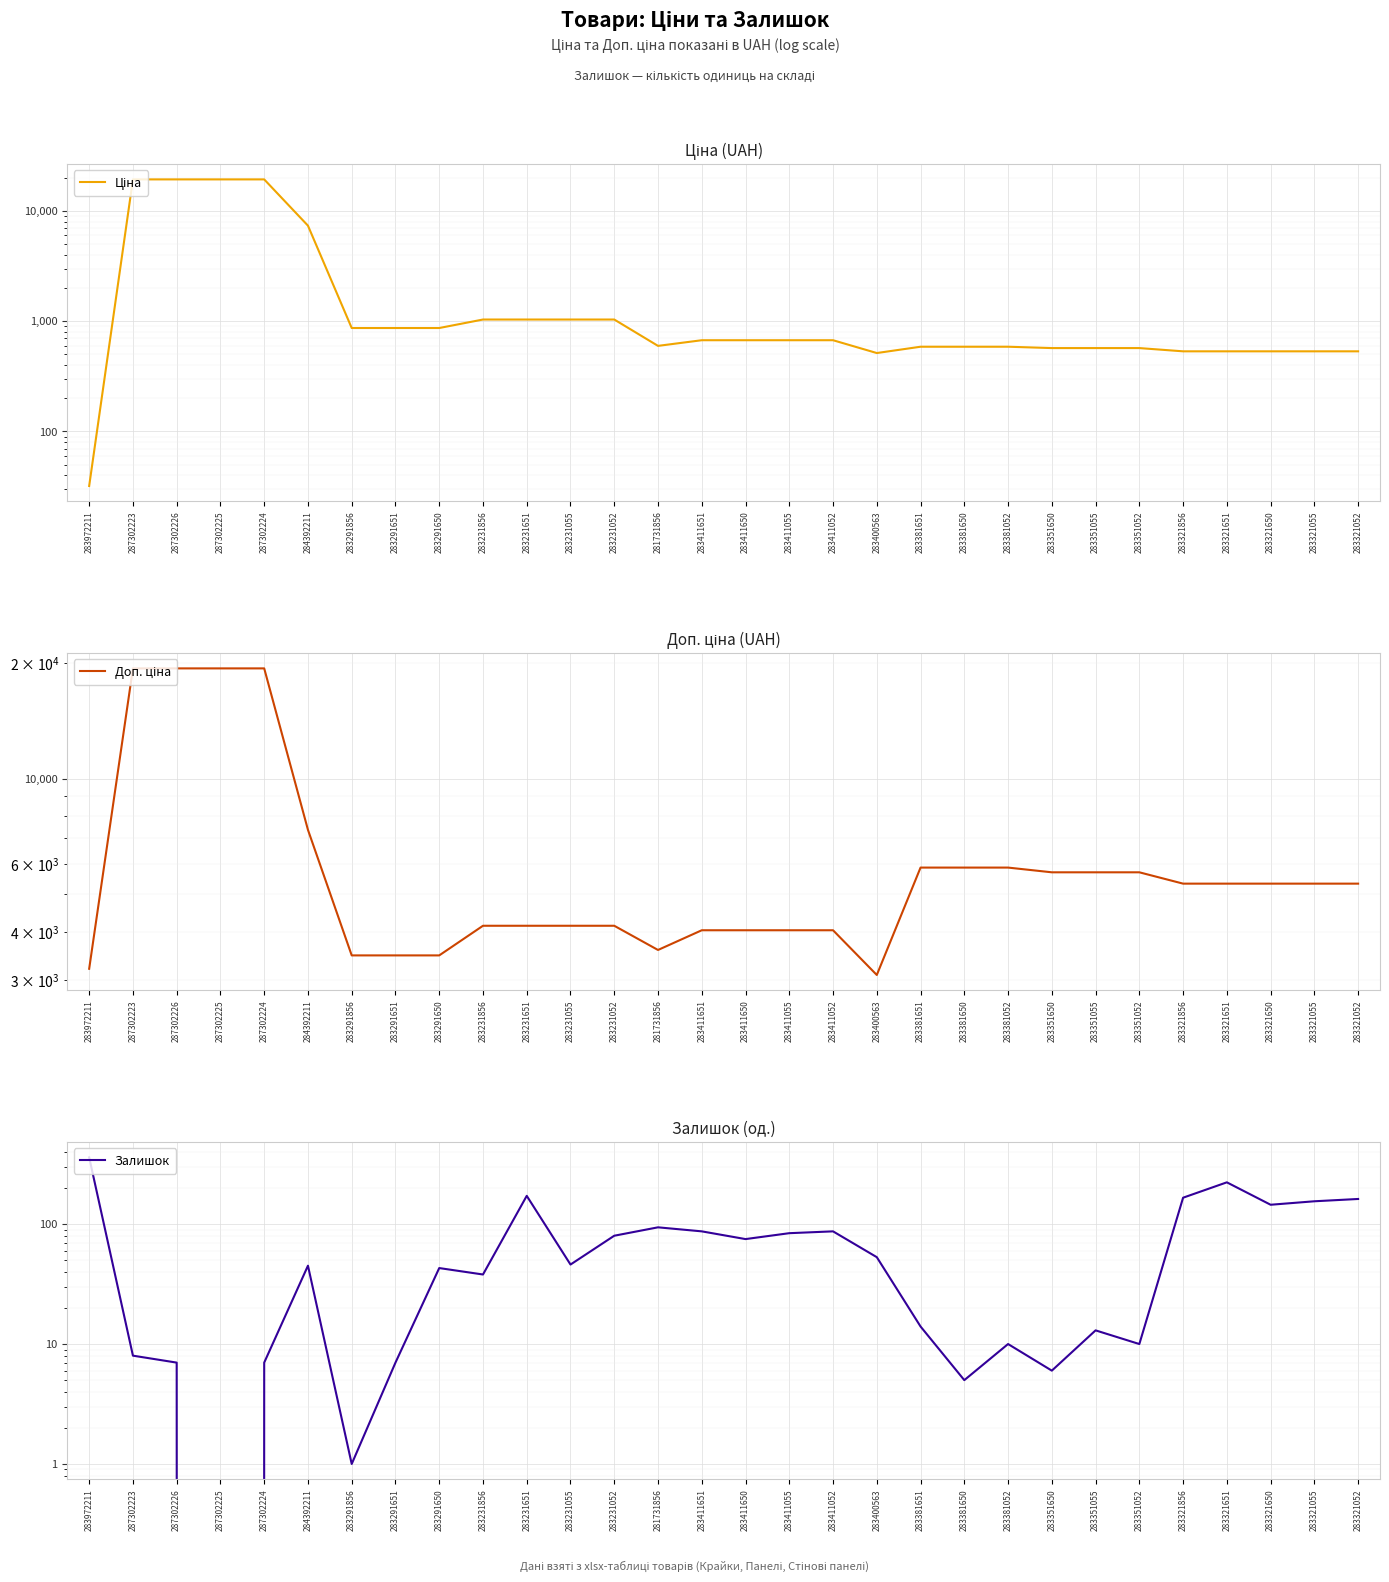

Where do Залишок and Ціна first cross each other?

283972211 and 287302223